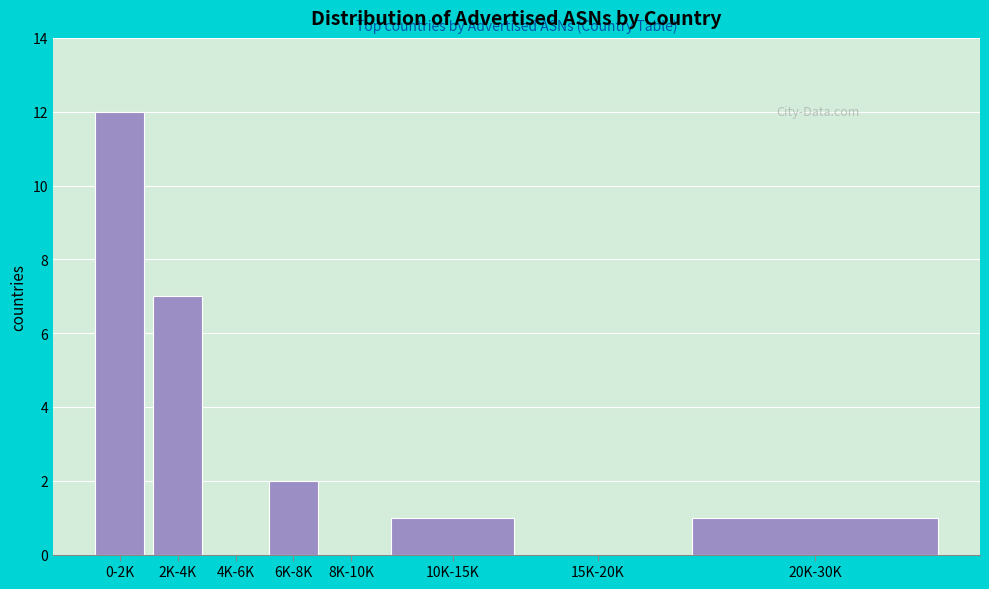

Reading left to right, extract all data points from this chart.

0-2K=12	2K-4K=7	4K-6K=0	6K-8K=2	8K-10K=0	10K-15K=1	15K-20K=0	20K-30K=1